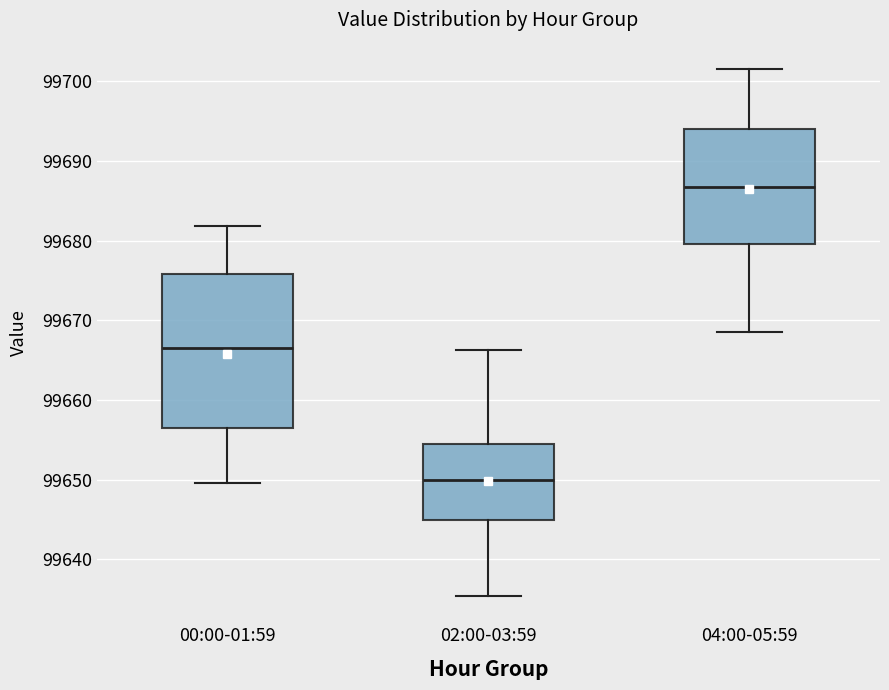

Where does the upper whisker of the box for 00:00-01:59 end on the y-axis? The values are not printed on the chart, so give them approximately, as read against the axis.

99682